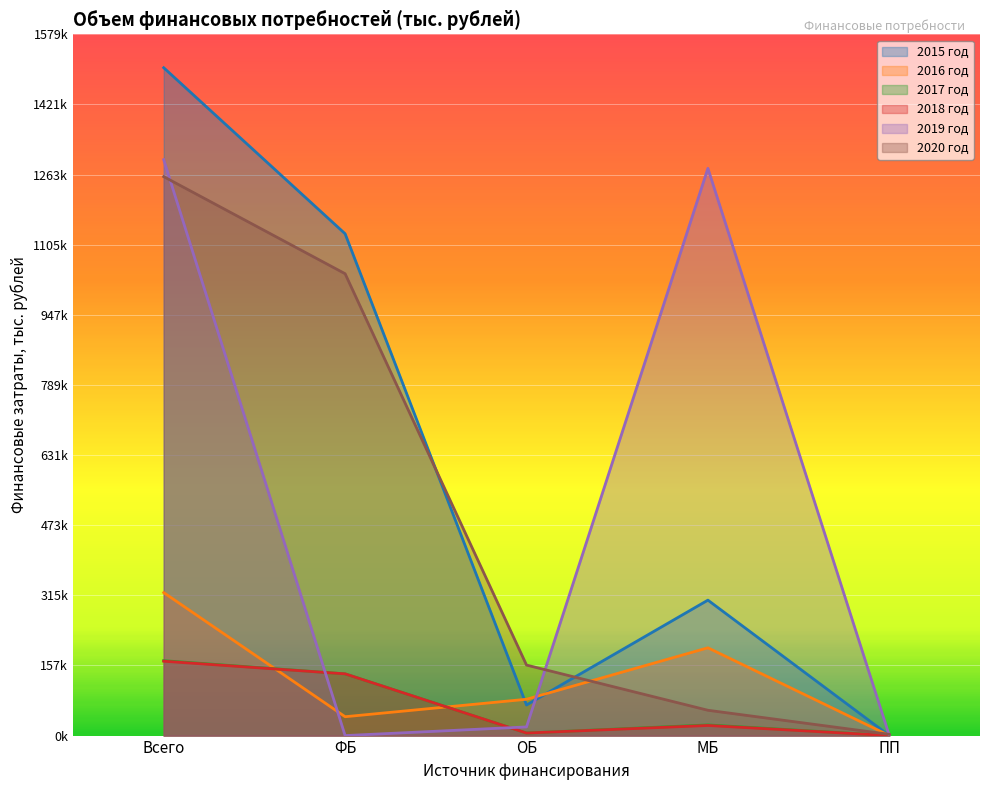

True or false: 2020 год and 2017 год cross at least once.

False